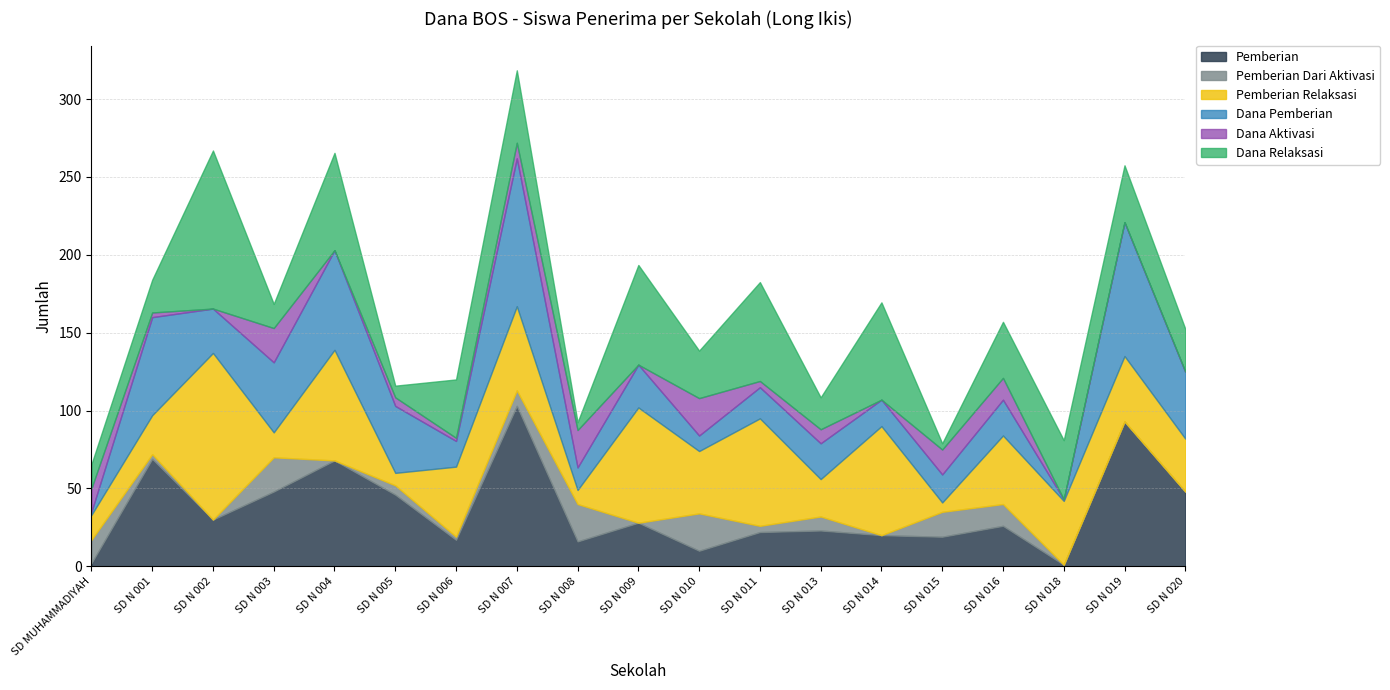

What is the value of the Pemberian Relaksasi point at the 1st from the left?

16